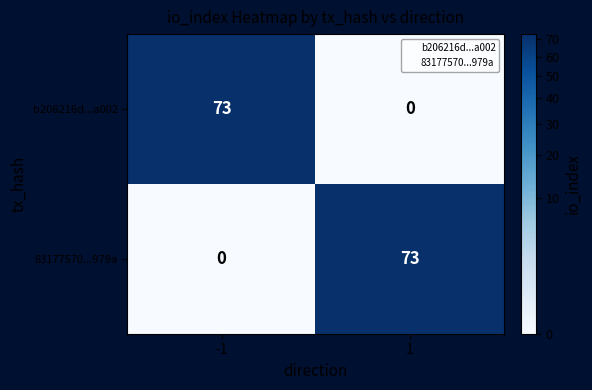

What is the spread (max minus min) of values at 1?

73